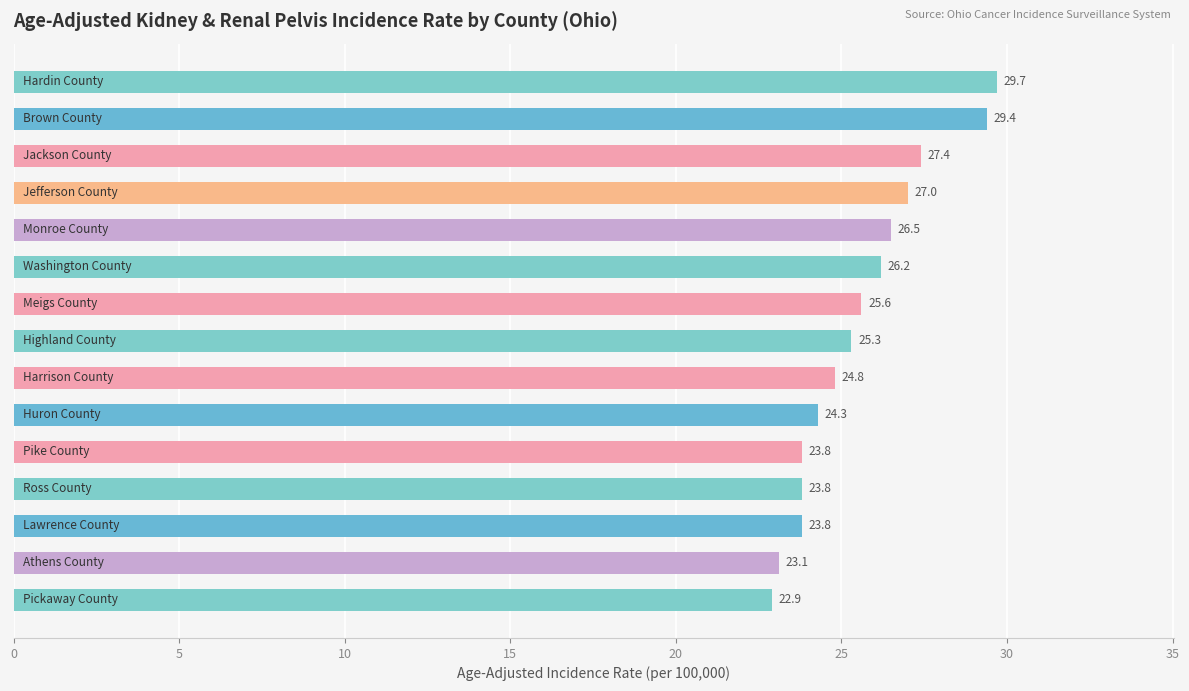

What is the sum of all values?

383.6